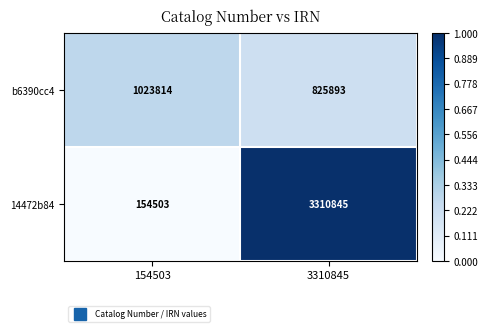

Reading right to left, what are all the values shown in this chart?

b6390cc4: 3310845=825893	154503=1023814
14472b84: 3310845=3310845	154503=154503